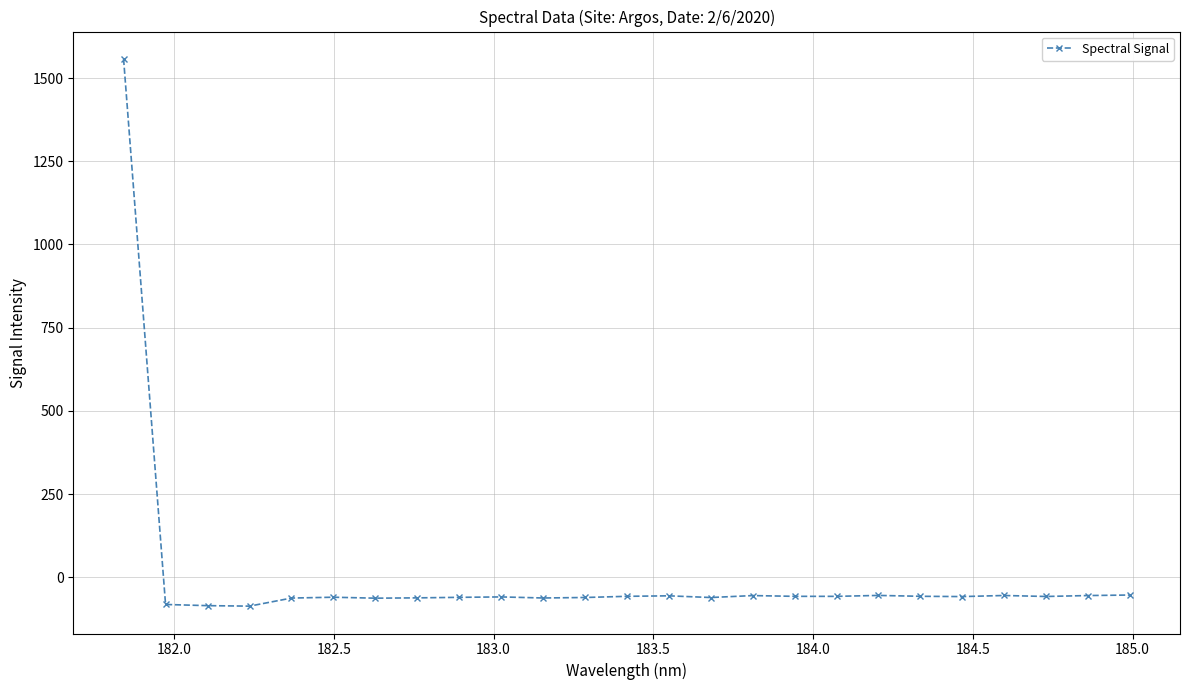

What is the sum of all values?

83.6